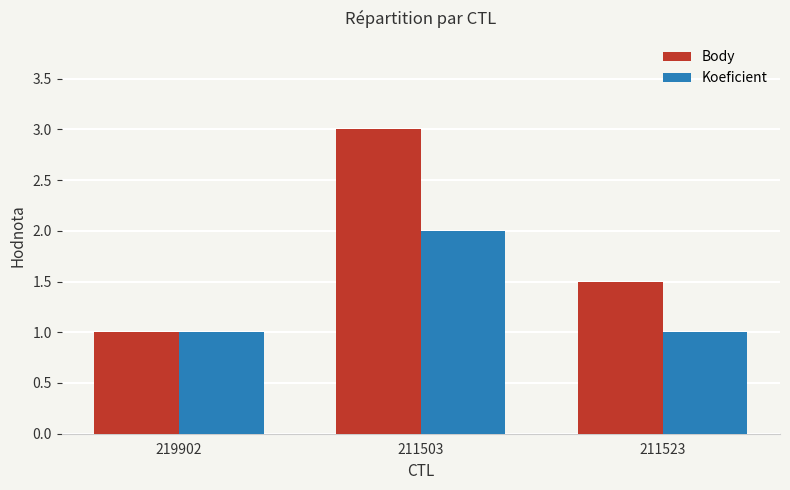

Count the Koeficient values in the range 1 to 2.

3